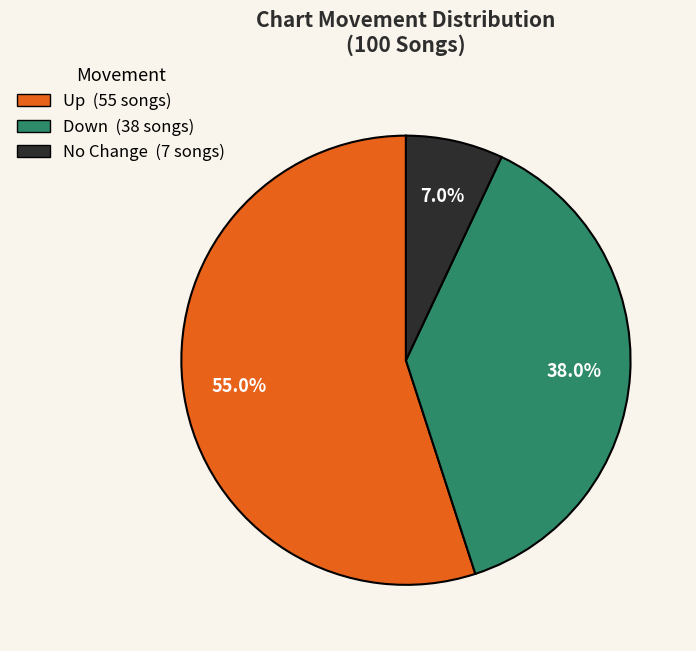

Does any single category account for the majority?

Yes